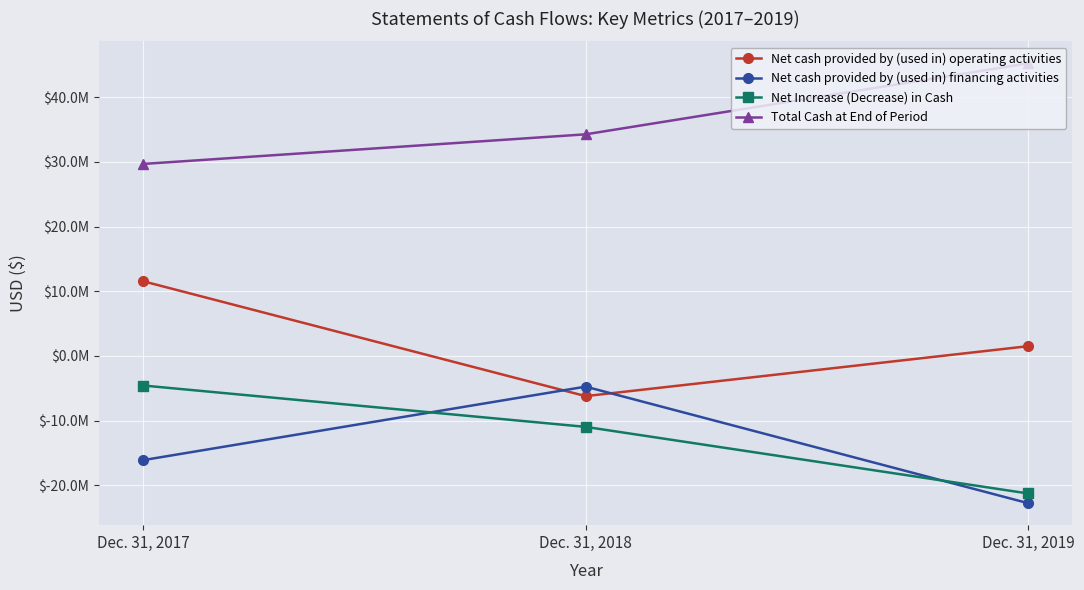

What are all the series names shown in the legend?

Net cash provided by (used in) operating activities, Net cash provided by (used in) financing activities, Net Increase (Decrease) in Cash, Total Cash at End of Period